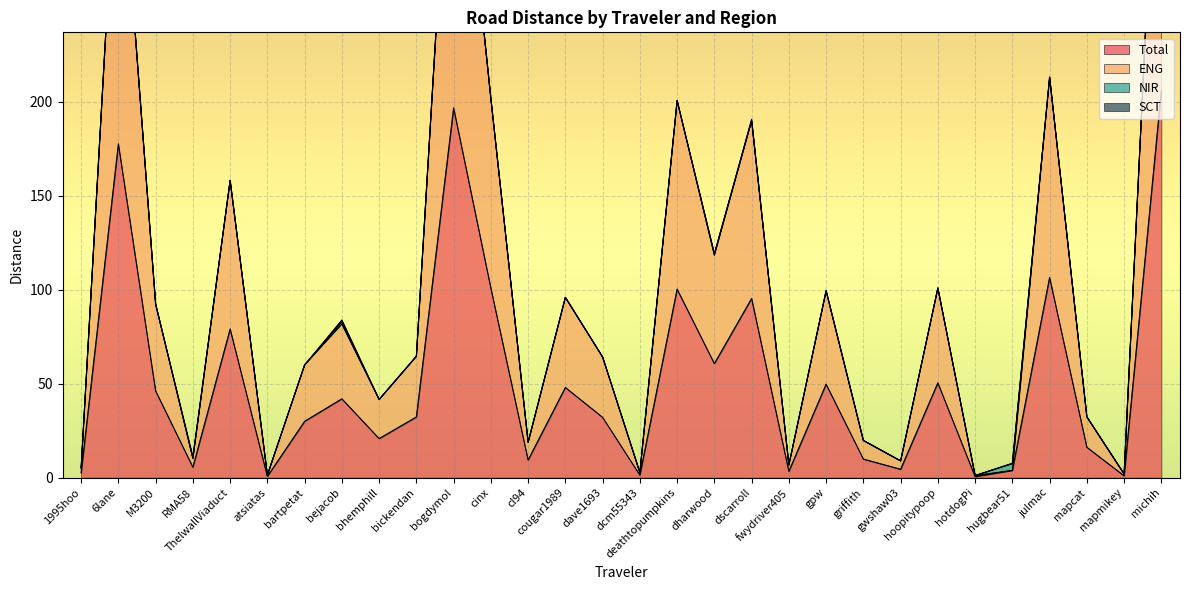

What is the sum of the Total values at dharwood and fwydriver405?

64.1